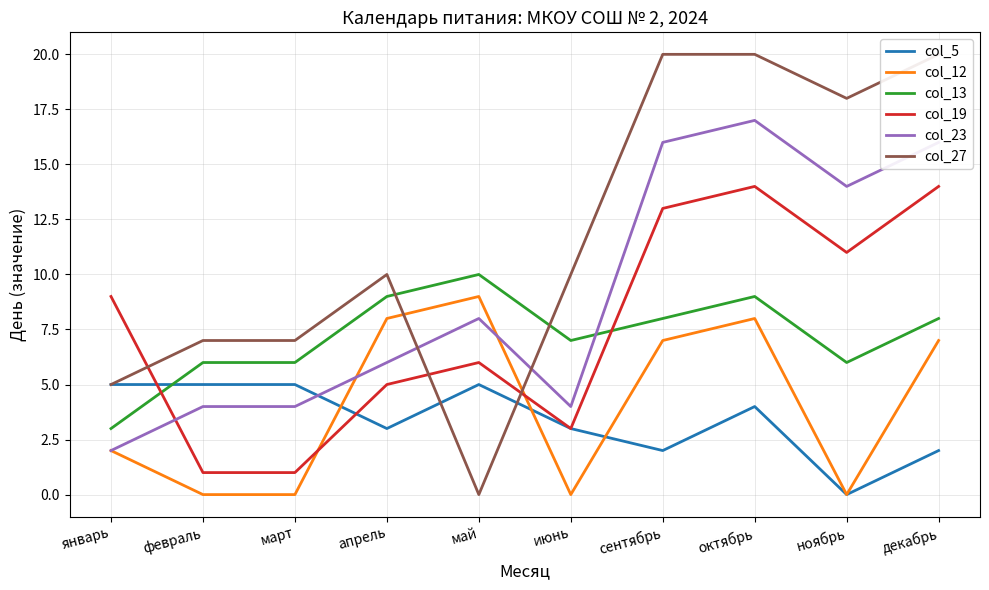

What is the label of the 3rd point from the right?

октябрь